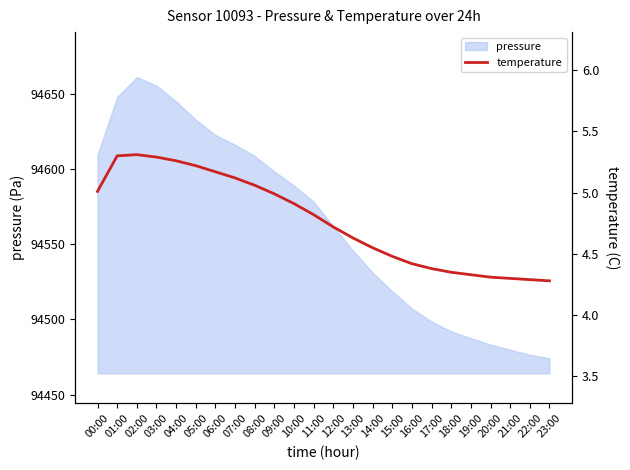

What is the sum of the values at 12:00 and 11:00?

9.5